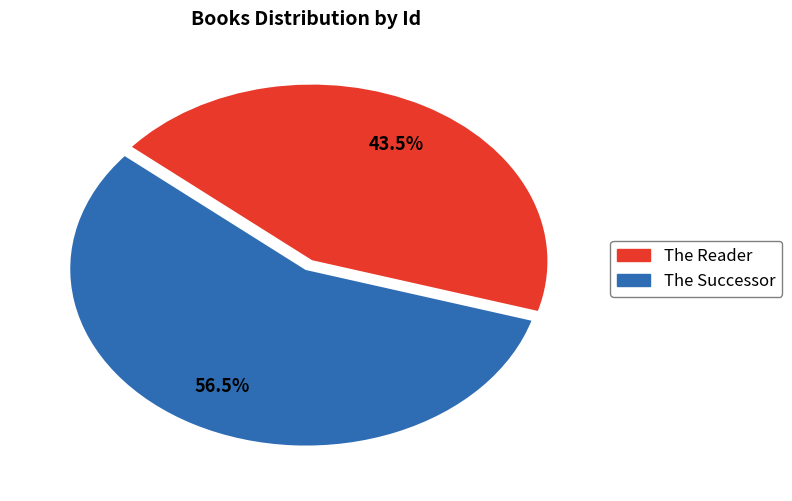

Which slice represents more than half of the pie?

The Successor